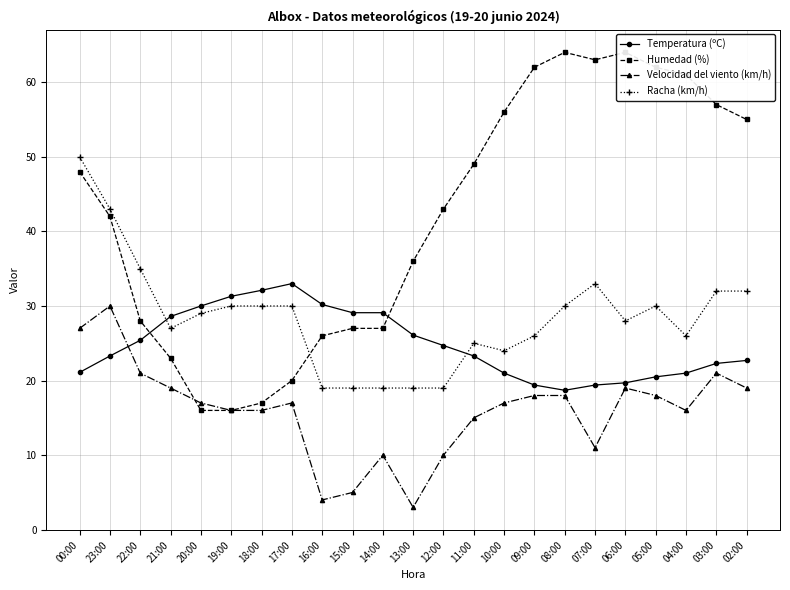

Reading left to right, what are all the values shown in this chart?

Temperatura (ºC): 00:00=21.1	23:00=23.3	22:00=25.4	21:00=28.6	20:00=30.0	19:00=31.3	18:00=32.1	17:00=33.0	16:00=30.2	15:00=29.1	14:00=29.1	13:00=26.1	12:00=24.7	11:00=23.3	10:00=21.0	09:00=19.4	08:00=18.7	07:00=19.4	06:00=19.7	05:00=20.5	04:00=21.0	03:00=22.3	02:00=22.7
Humedad (%): 00:00=48.0	23:00=42.0	22:00=28.0	21:00=23.0	20:00=16.0	19:00=16.0	18:00=17.0	17:00=20.0	16:00=26.0	15:00=27.0	14:00=27.0	13:00=36.0	12:00=43.0	11:00=49.0	10:00=56.0	09:00=62.0	08:00=64.0	07:00=63.0	06:00=64.0	05:00=62.0	04:00=61.0	03:00=57.0	02:00=55.0
Velocidad del viento (km/h): 00:00=27.0	23:00=30.0	22:00=21.0	21:00=19.0	20:00=17.0	19:00=16.0	18:00=16.0	17:00=17.0	16:00=4.0	15:00=5.0	14:00=10.0	13:00=3.0	12:00=10.0	11:00=15.0	10:00=17.0	09:00=18.0	08:00=18.0	07:00=11.0	06:00=19.0	05:00=18.0	04:00=16.0	03:00=21.0	02:00=19.0
Racha (km/h): 00:00=50.0	23:00=43.0	22:00=35.0	21:00=27.0	20:00=29.0	19:00=30.0	18:00=30.0	17:00=30.0	16:00=19.0	15:00=19.0	14:00=19.0	13:00=19.0	12:00=19.0	11:00=25.0	10:00=24.0	09:00=26.0	08:00=30.0	07:00=33.0	06:00=28.0	05:00=30.0	04:00=26.0	03:00=32.0	02:00=32.0